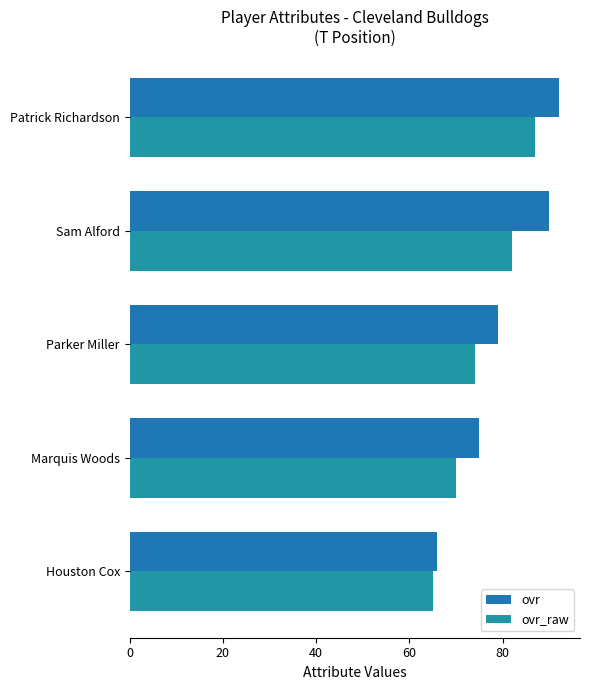

What are all the series names shown in the legend?

ovr, ovr_raw